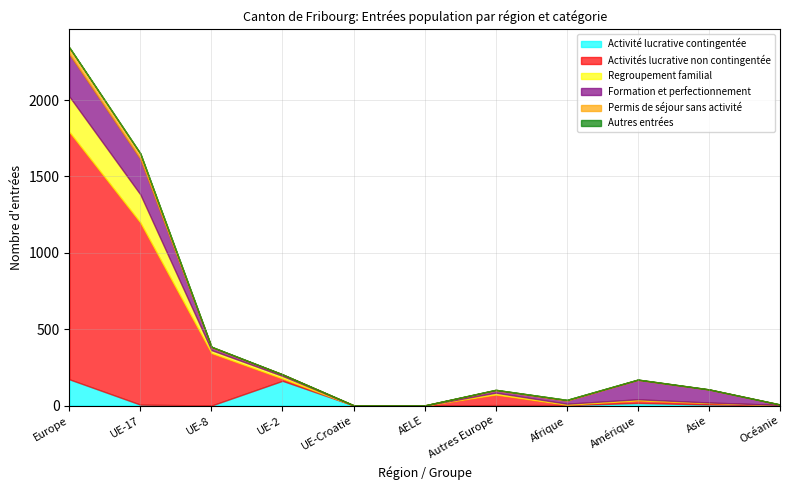

What is the label of the 5th point from the left?

UE-Croatie